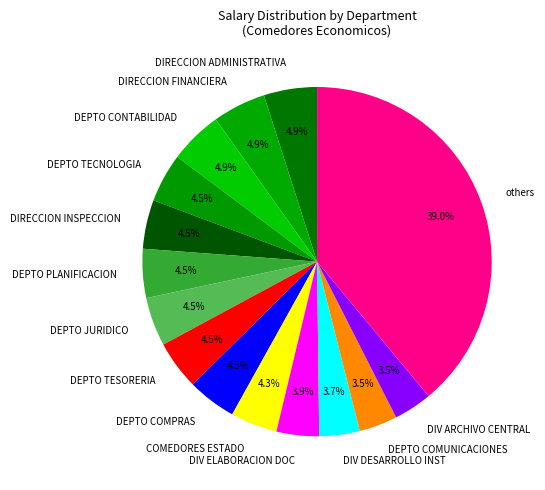

How many slices are in this pie chart?

15